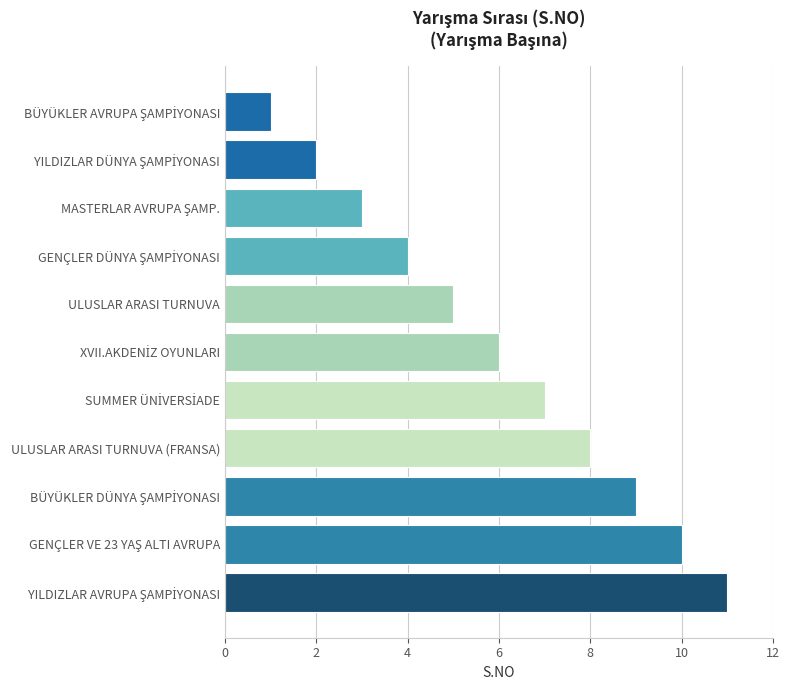

What is the greatest value displayed?

11